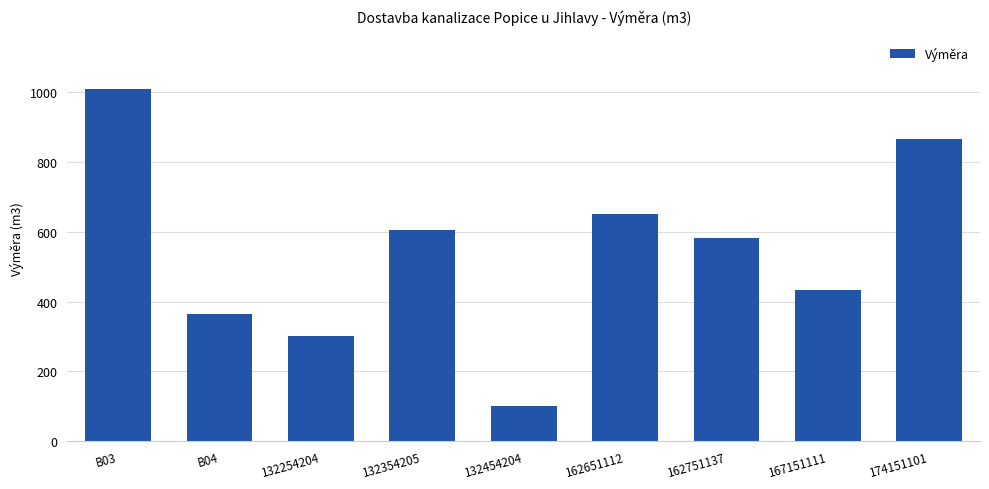

Are the bars grouped side by side (vs. stacked)?

No